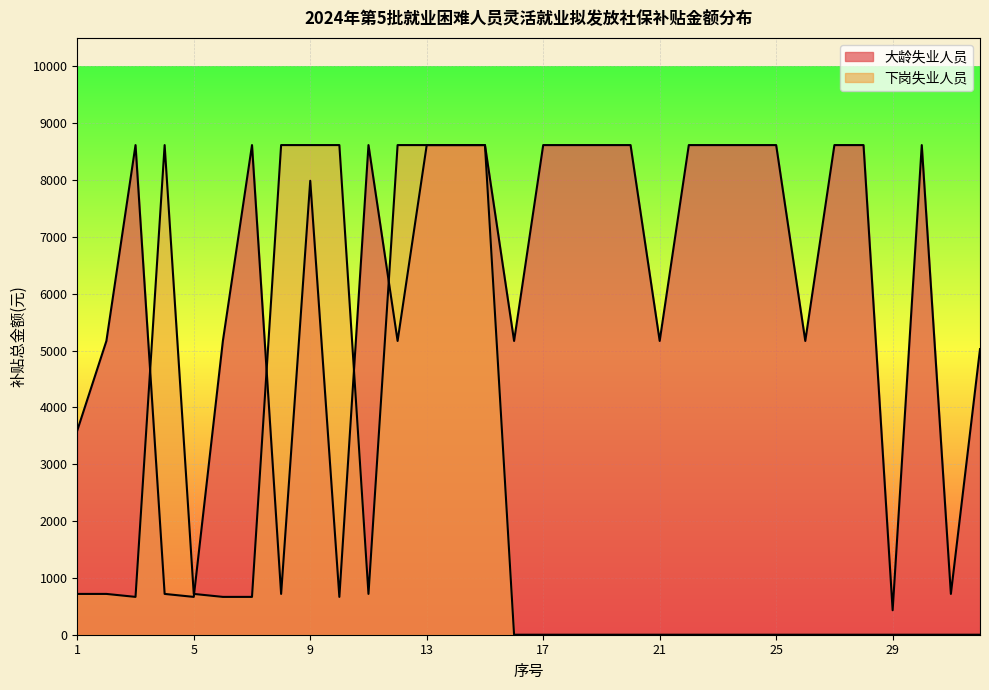

What is the value of the 下岗失业人员 point at the 7th from the left?

665.5